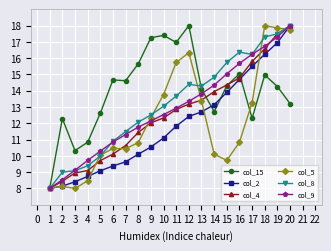

Which series ends up on top after the final intersection of col_15 and col_4?

col_4